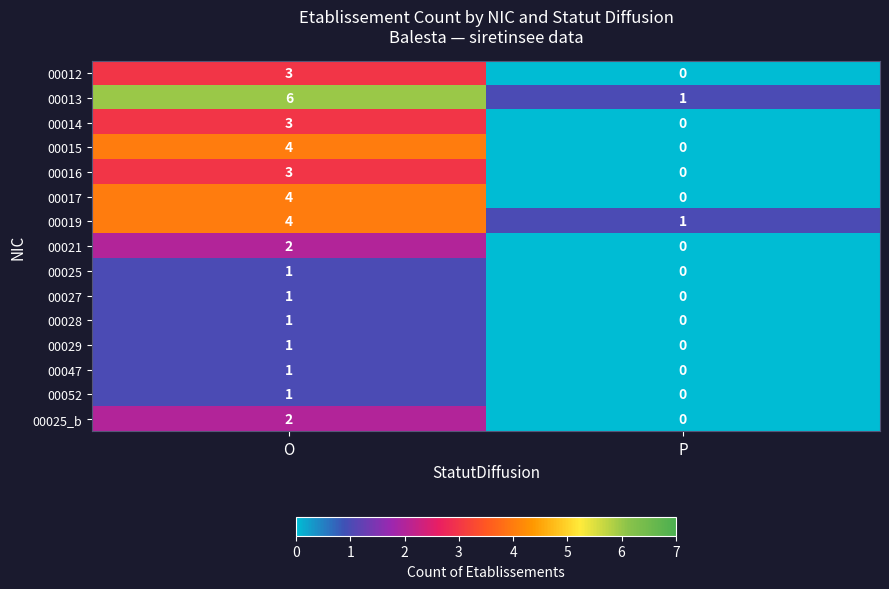

What is the maximum value shown in the chart?

6